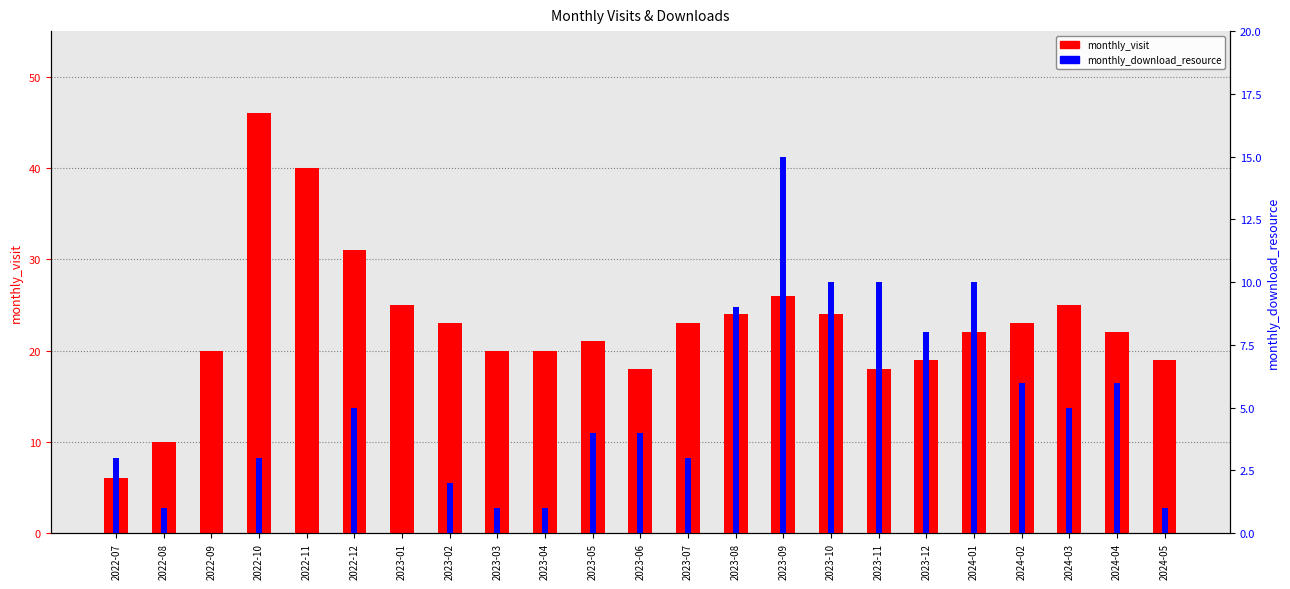

What is the maximum value shown in the chart?

46